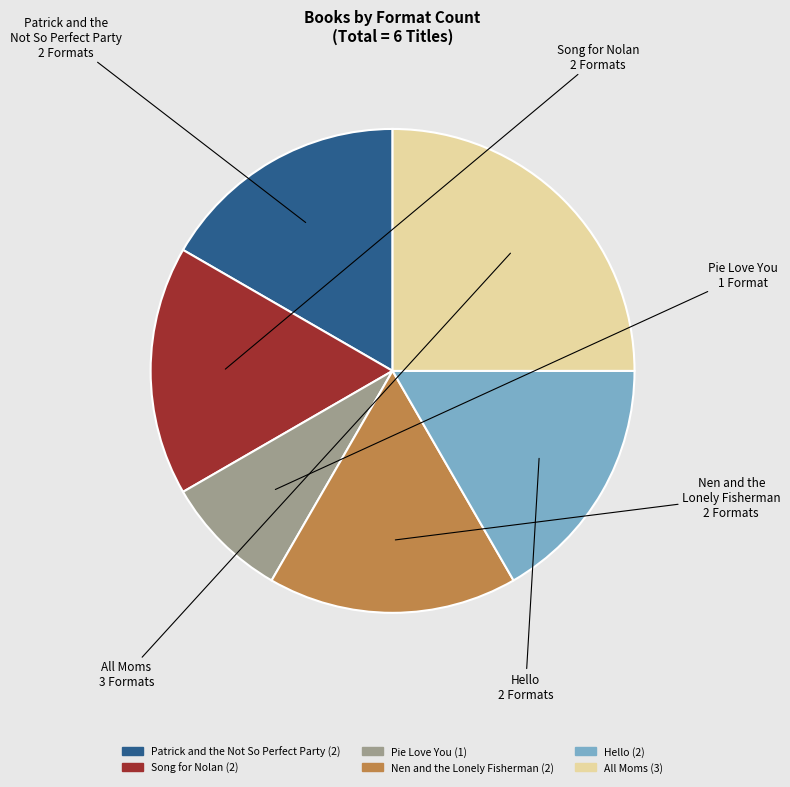

The Patrick and the Not So Perfect Party slice represents 3% of the pie. True or false?

False